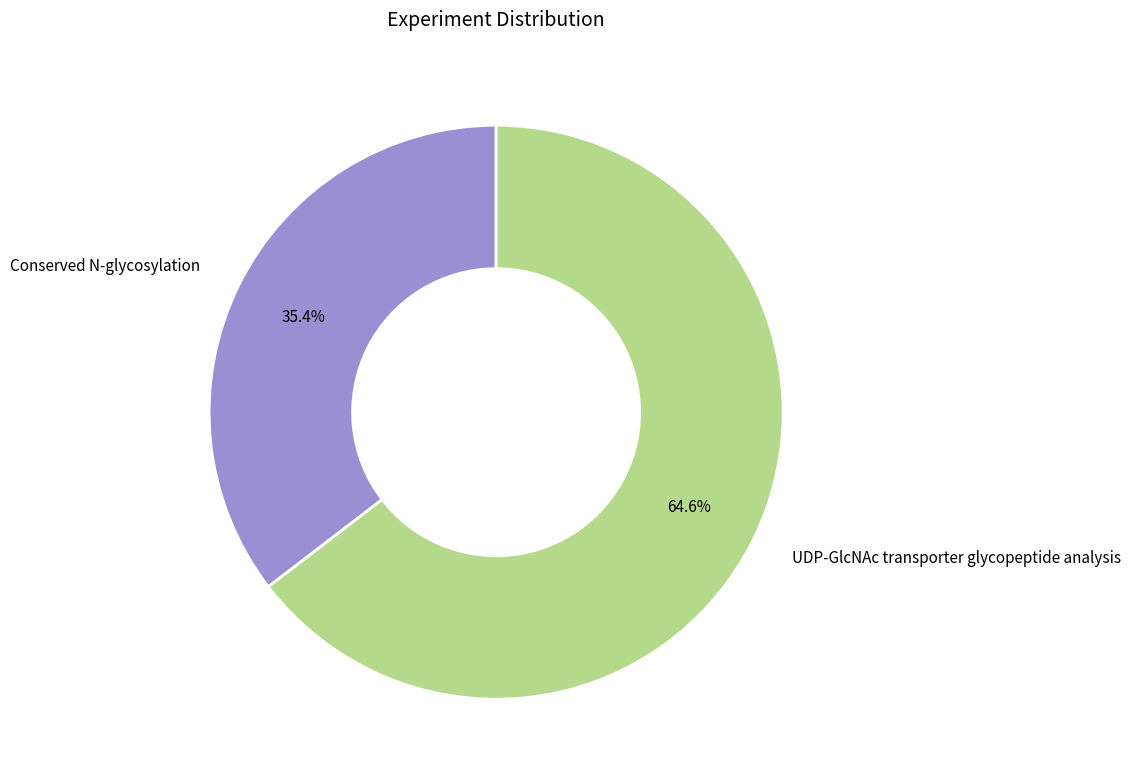

How many slices are in this pie chart?

2